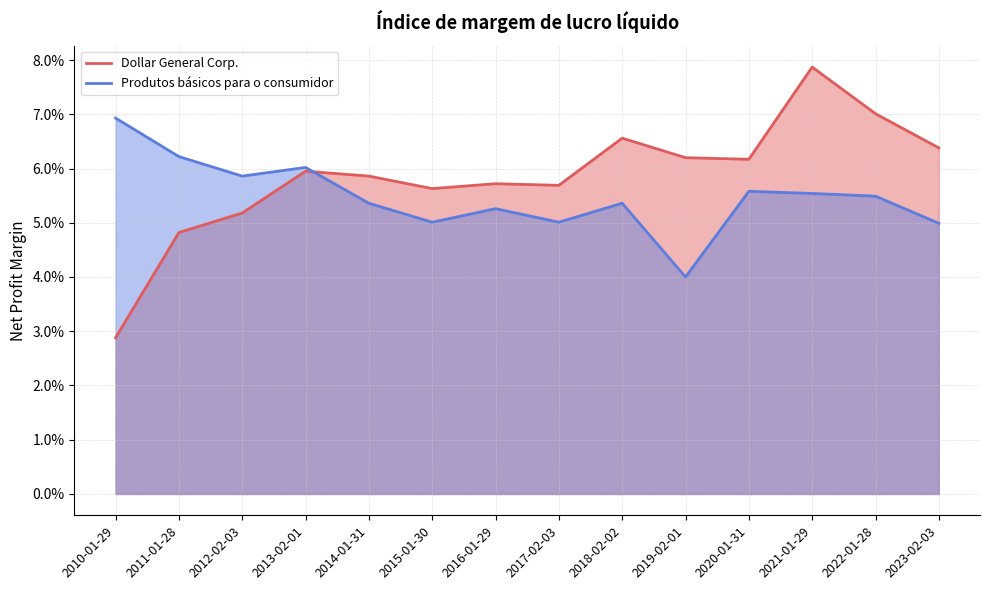

In Produtos básicos para o consumidor, how many points are higher than both neighbors (excluding endpoints)?

4